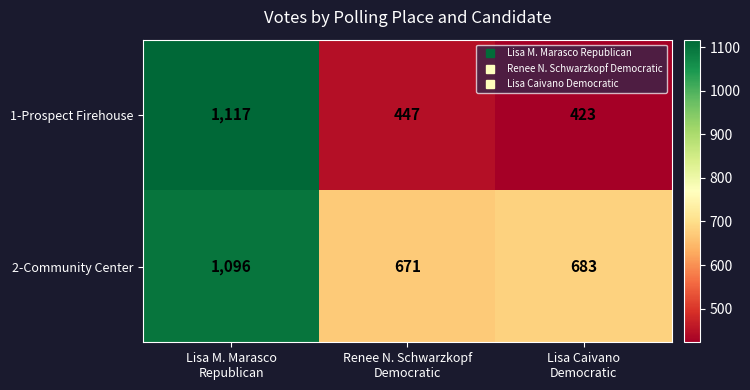

Which series has the largest range (max minus min)?

1-Prospect Firehouse